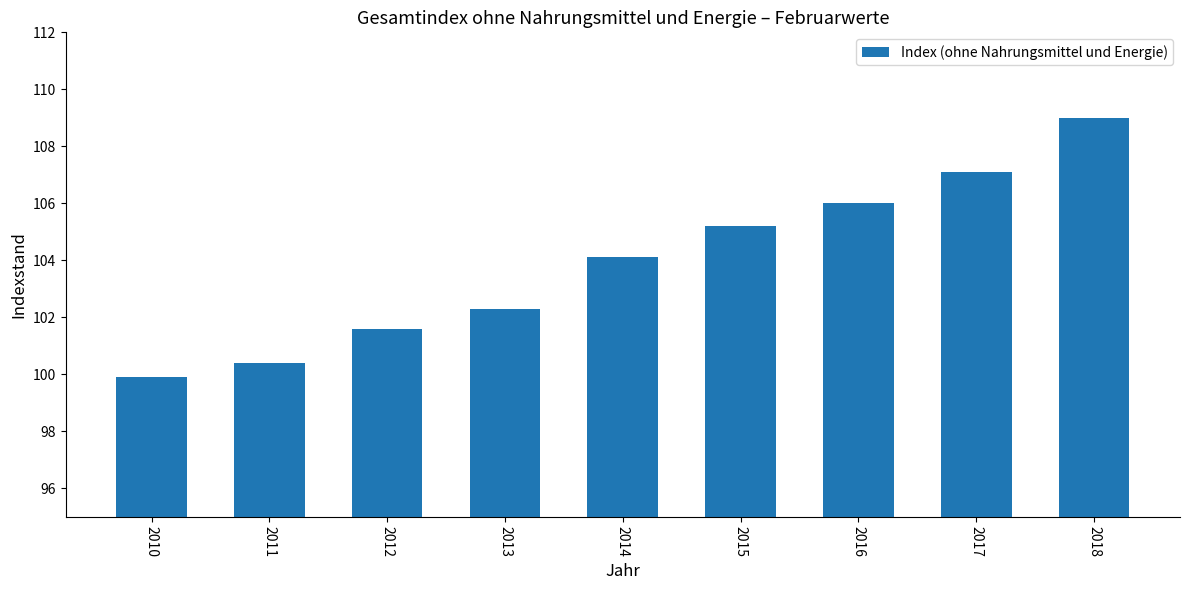

Where is the data nearest to the value 104?

2014